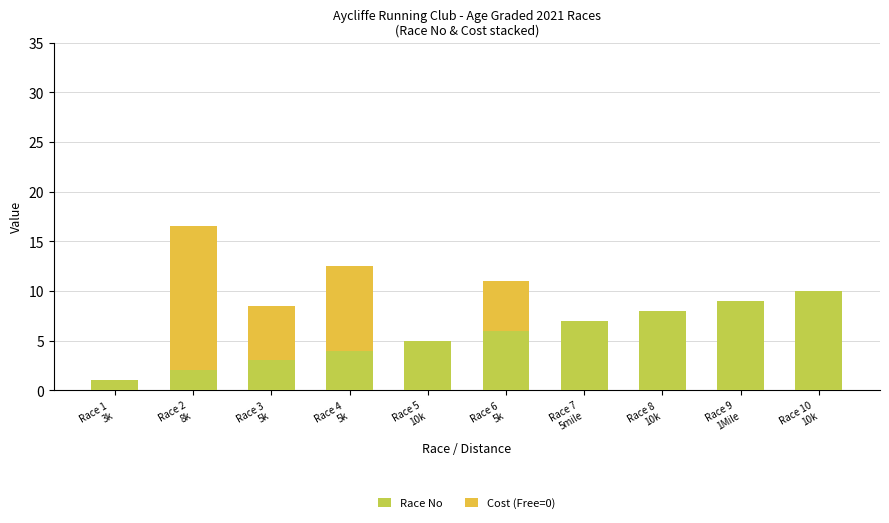

What is the highest value of the Race No series?

10.0